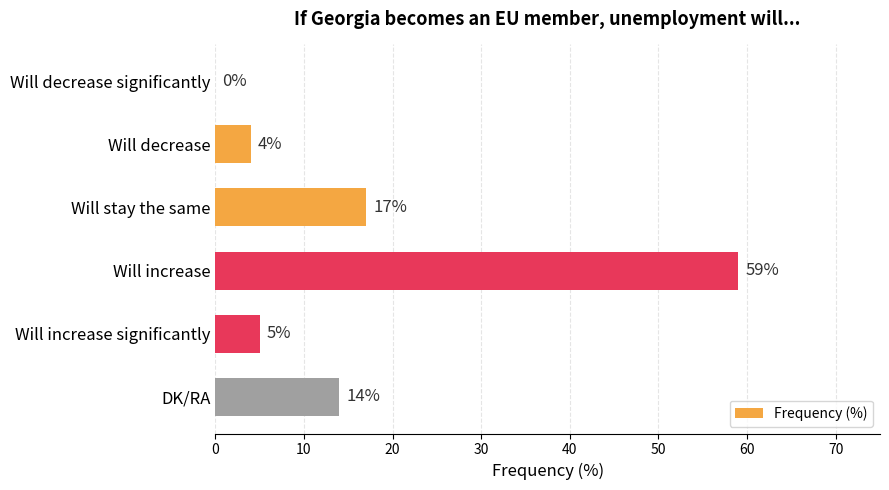

Reading bottom to top, list all the values displayed in this chart.

DK/RA=14	Will increase significantly=5	Will increase=59	Will stay the same=17	Will decrease=4	Will decrease significantly=0